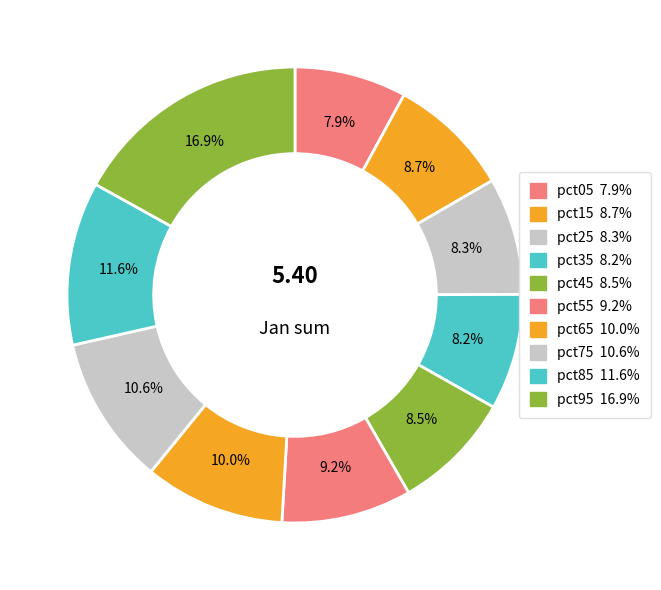

What percentage is the pct85 slice, to the nearest percent?

12%